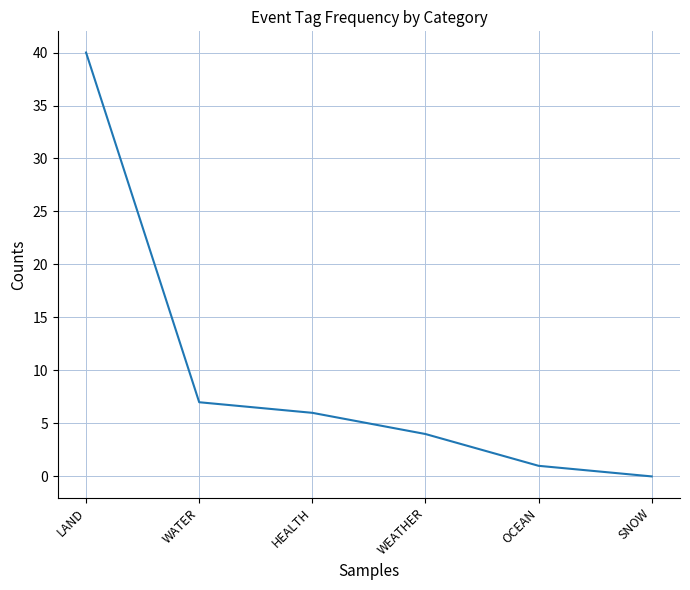

Is it true that the value at LAND is 22?

False